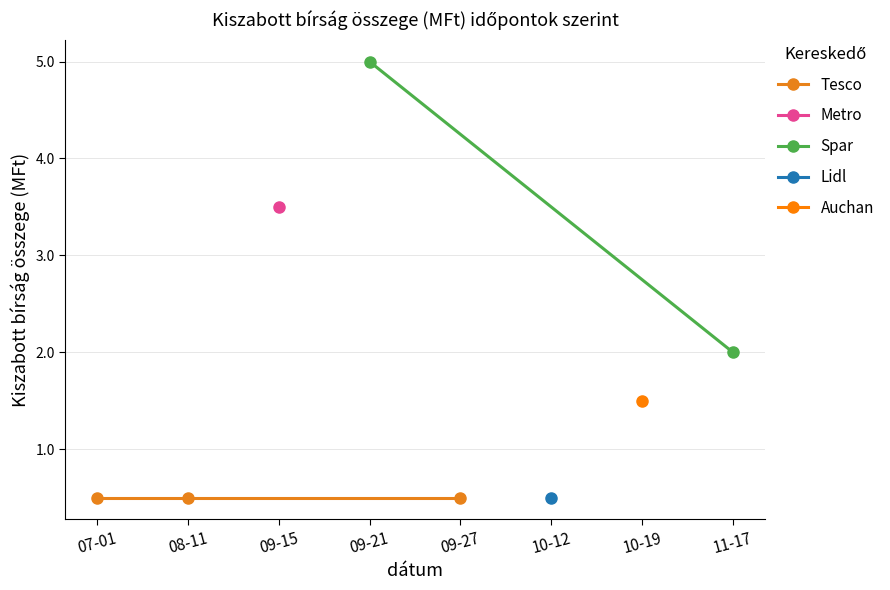

The chart shows a value of 2.4 at 2022-09-15. True or false?

False